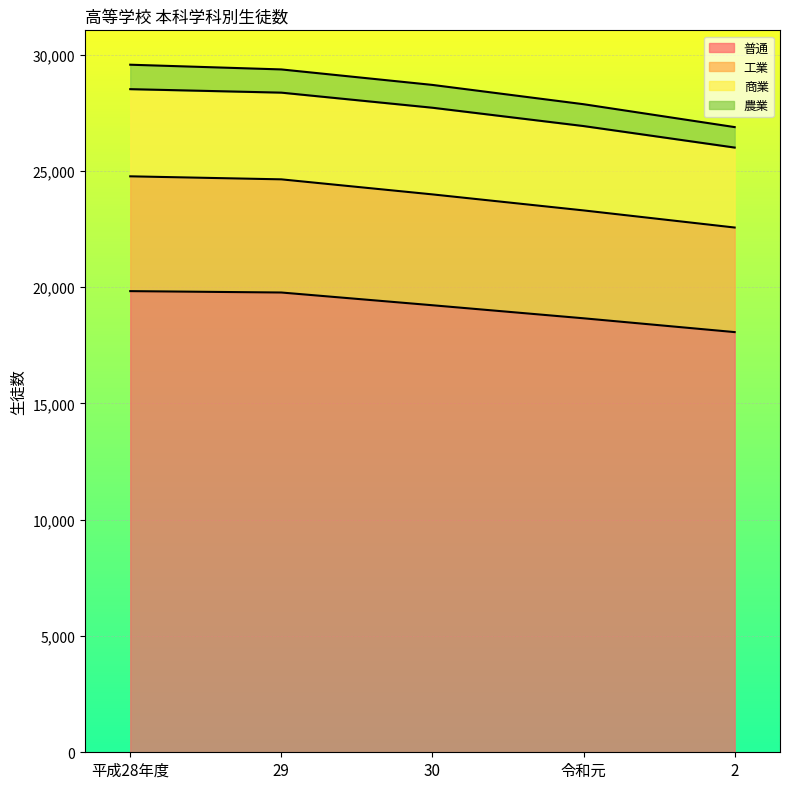

What is the total value across all series at 30?

28699